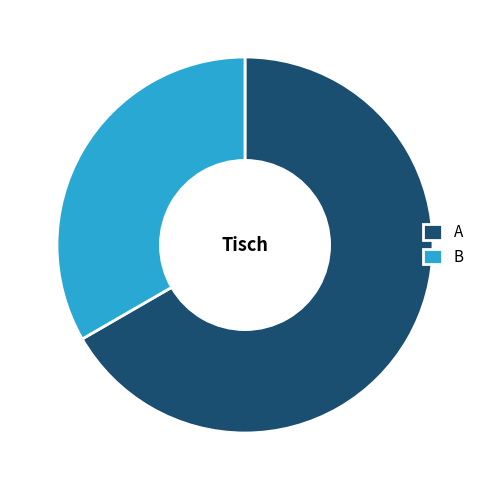

The B slice represents 33% of the pie. True or false?

True